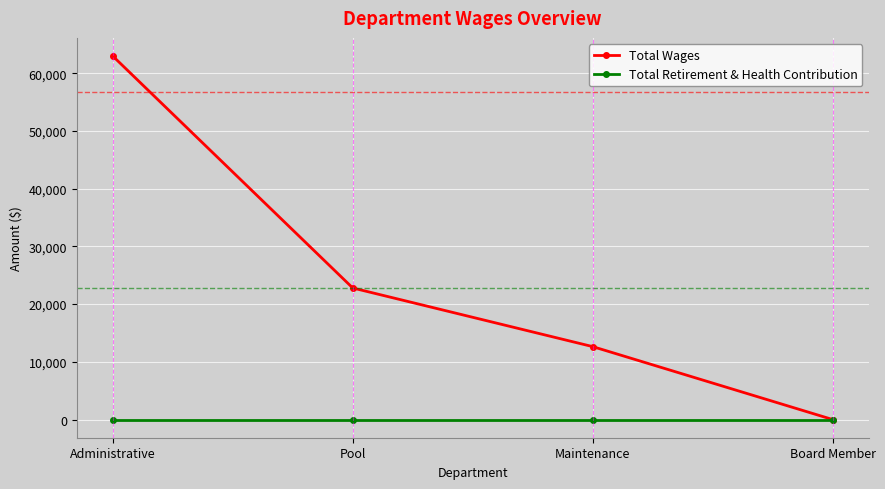

What is the label of the 4th point from the left?

Board Member